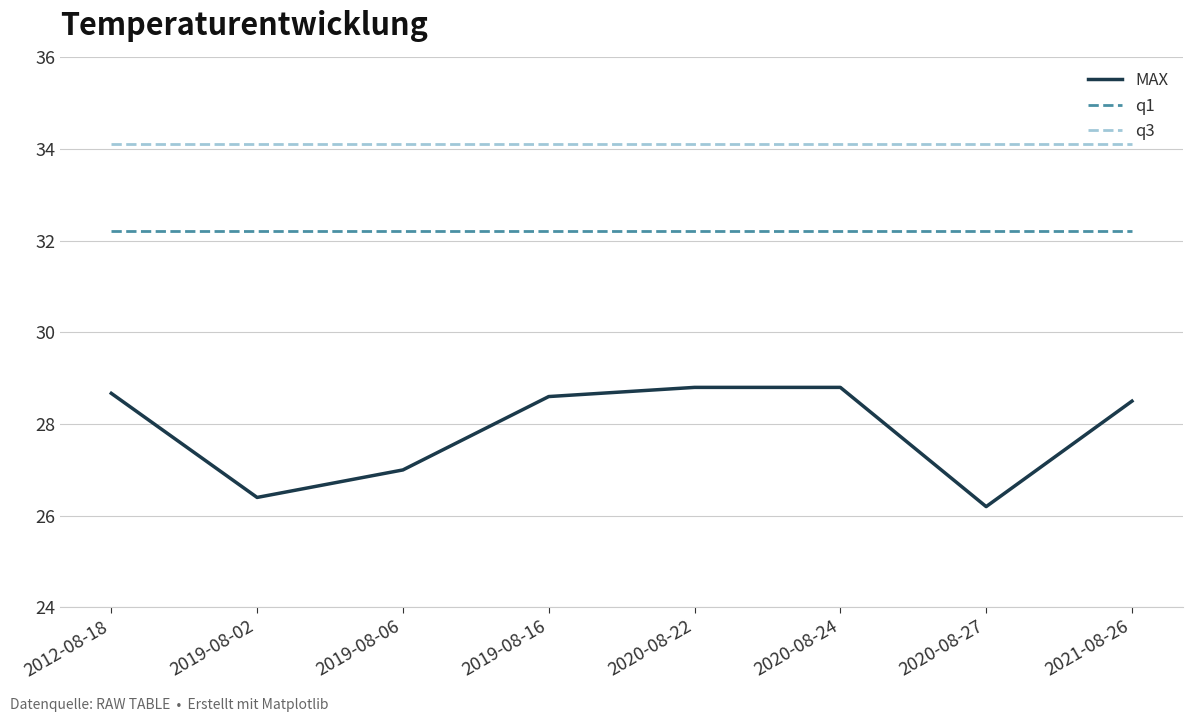

Is this an area chart (filled region under the line)?

No